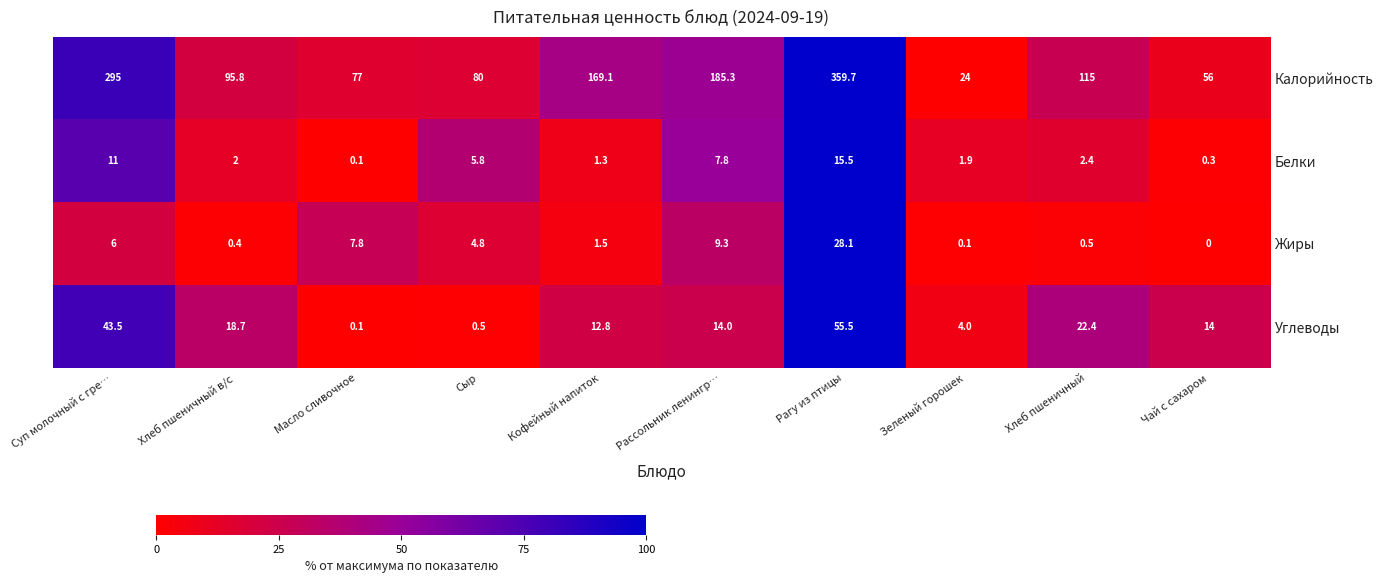

The Углеводы series shows 14.0 at Рассольник ленингр…. True or false?

True